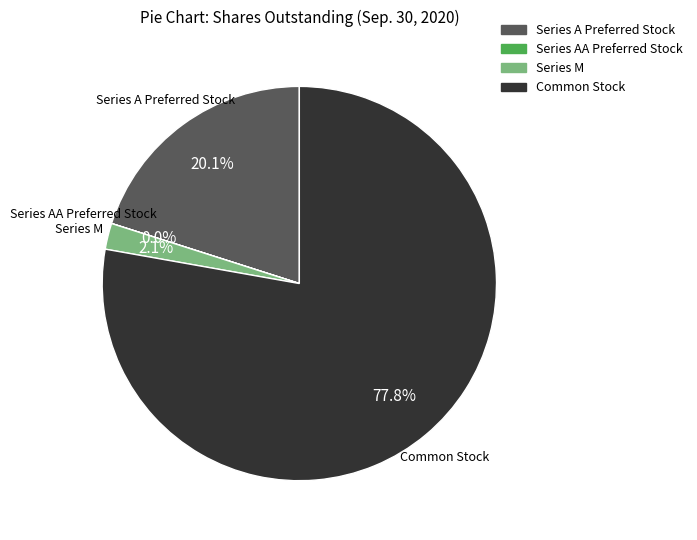

What is the majority slice?

Common Stock